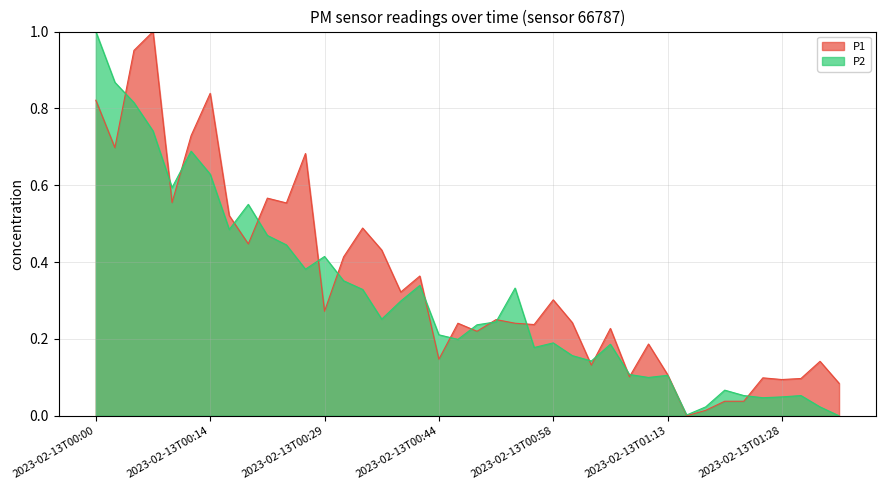

What is the sum of all P1 values?

13.9